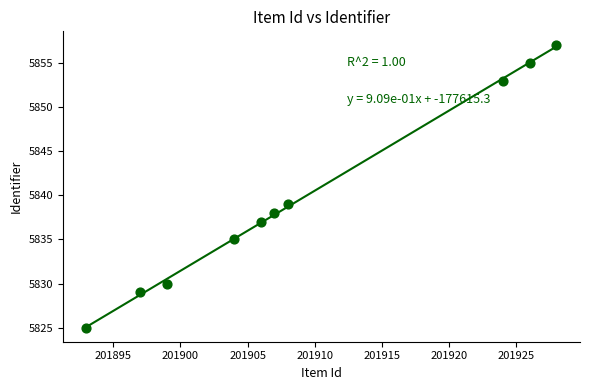

What Y value in the scatter plot is closest to 5841?

5839